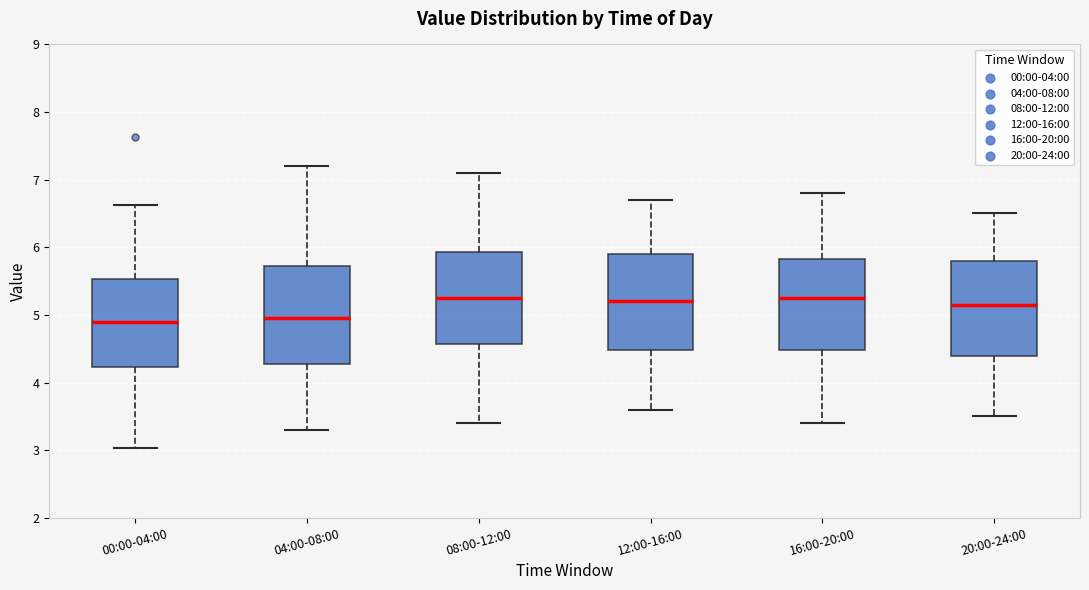

Reading left to right, transcribe this box plot: for each box, give where its median line is, the range the box spans, and where its two whiskers end, as read against the y-axis. The values are not printed on the chart, so give them approximately, as read against the axis.

00:00-04:00: median 4.9, box 4.2 to 5.5, whiskers 3.0 to 6.6
04:00-08:00: median 5.0, box 4.3 to 5.7, whiskers 3.3 to 7.2
08:00-12:00: median 5.3, box 4.6 to 5.9, whiskers 3.4 to 7.1
12:00-16:00: median 5.2, box 4.5 to 5.9, whiskers 3.6 to 6.7
16:00-20:00: median 5.3, box 4.5 to 5.8, whiskers 3.4 to 6.8
20:00-24:00: median 5.2, box 4.4 to 5.8, whiskers 3.5 to 6.5